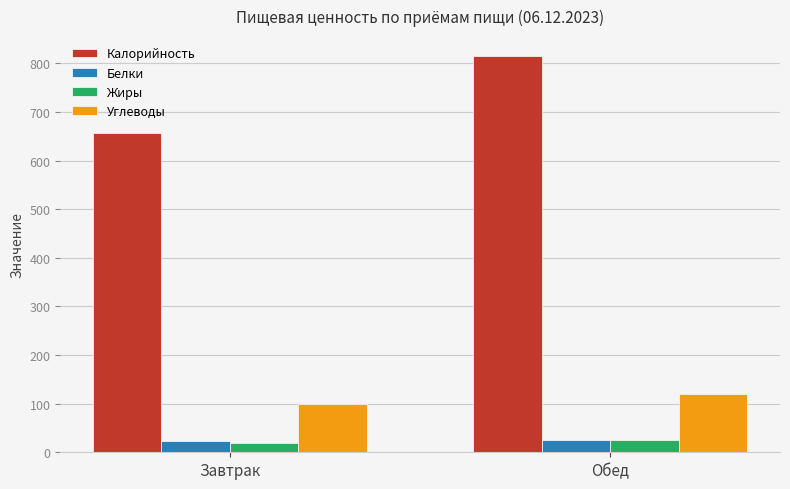

What is the total value across all series at Обед?

987.0